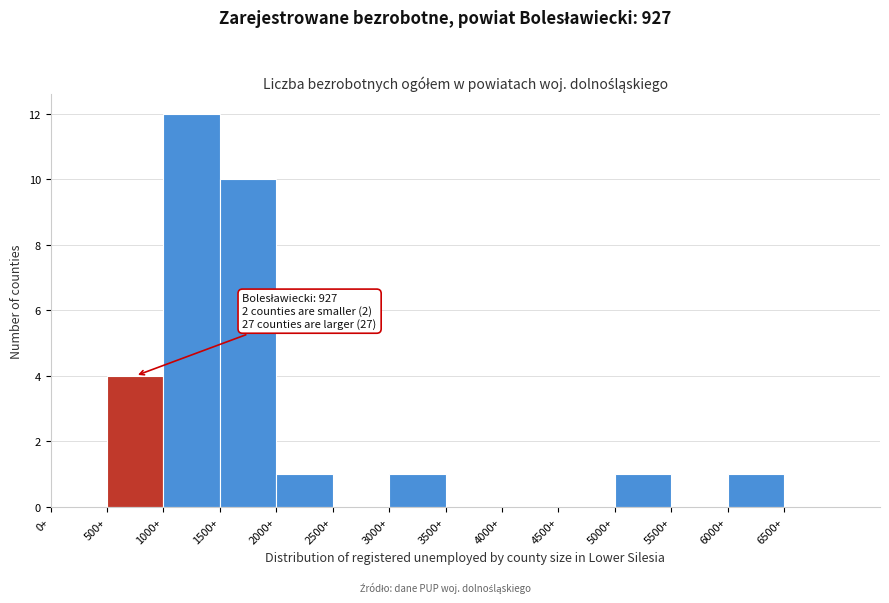

Which range on the x-axis has the tallest bar?

1000 to 1500